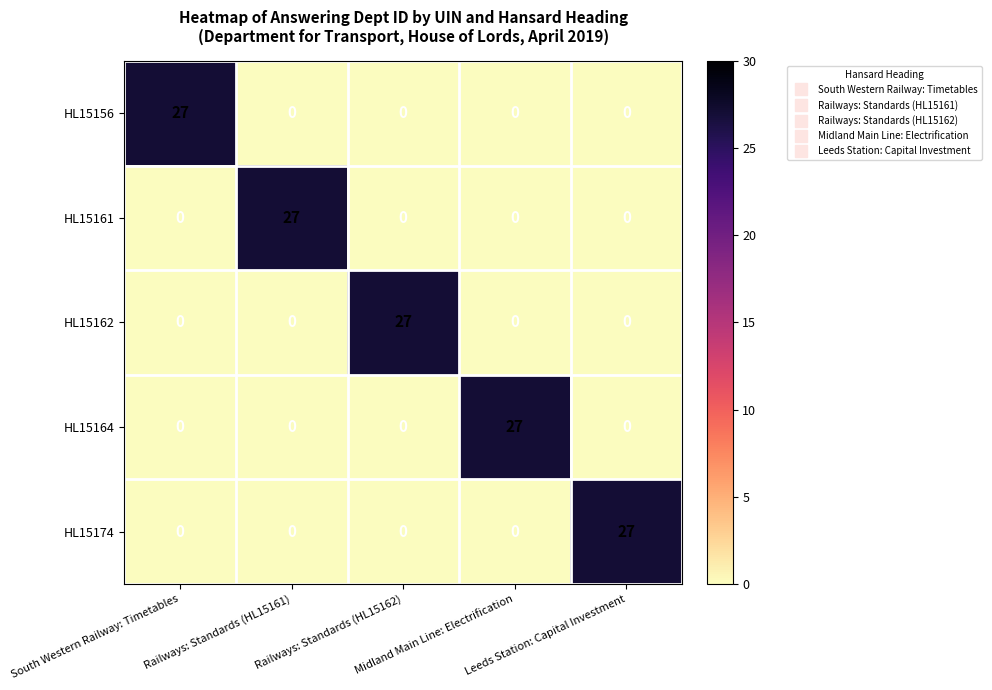

What is the maximum value for HL15174?

27